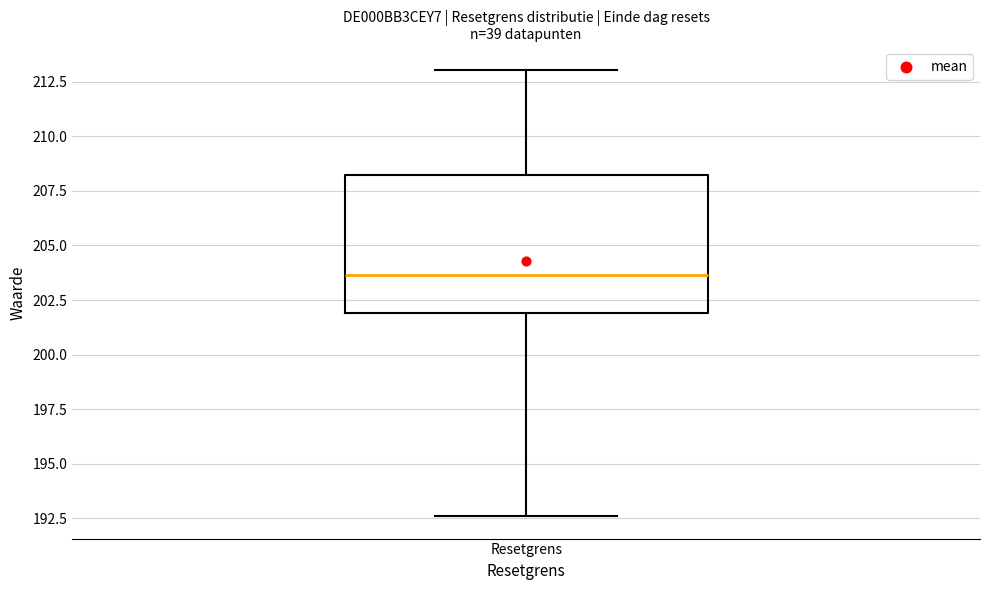

Transcribe this box plot: give where the median line is, the range the box spans, and where the two whiskers end, as read against the y-axis. The values are not printed on the chart, so give them approximately, as read against the axis.

median 203.5, box 202.0 to 208.0, whiskers 192.5 to 213.0